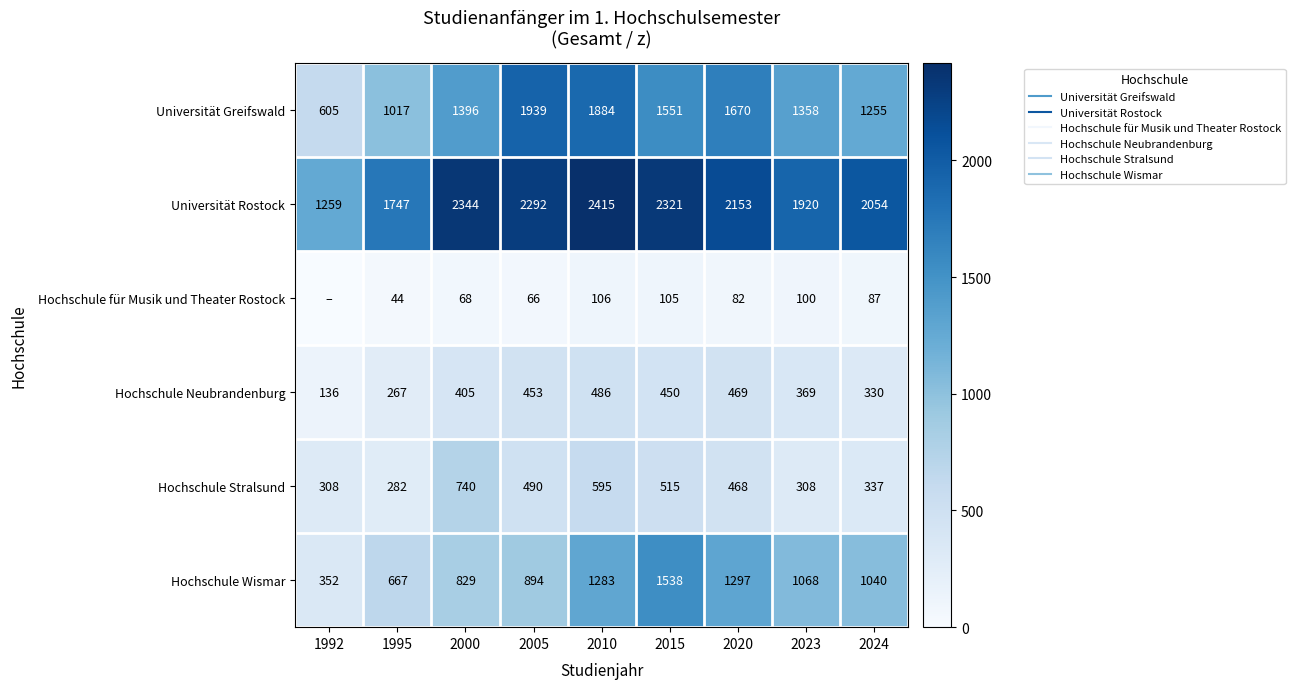

Which category has the highest value across all series?

2010